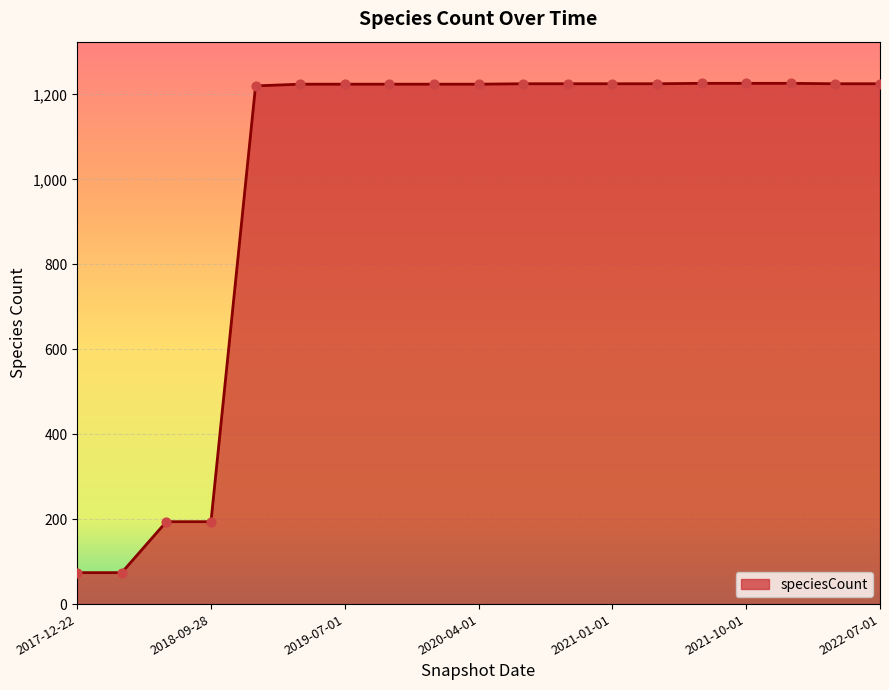

What is the smallest value displayed?

74